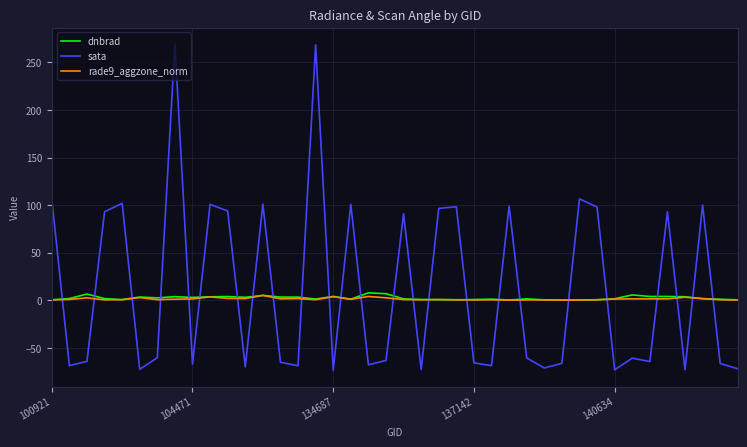

Which series has the largest range (max minus min)?

sata